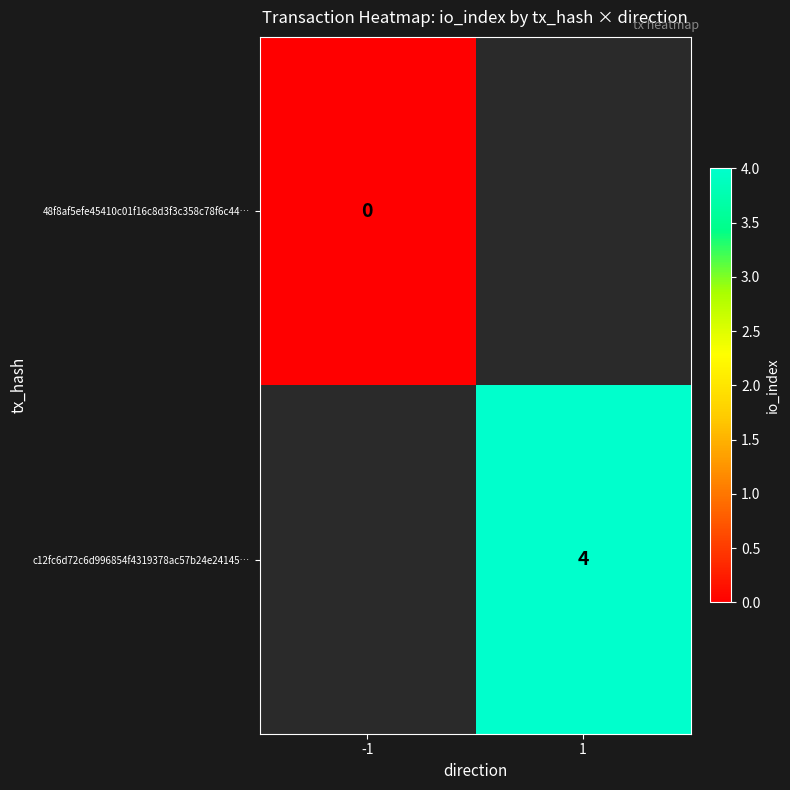

Which category has the highest value across all series?

1